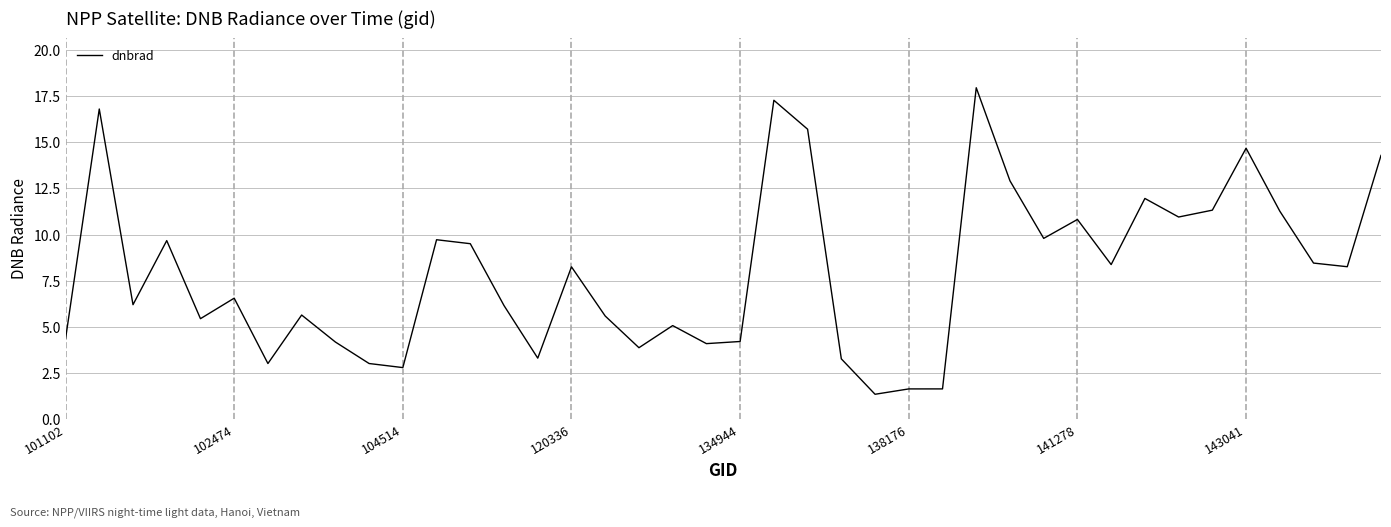

What is the smallest value displayed?

1.3